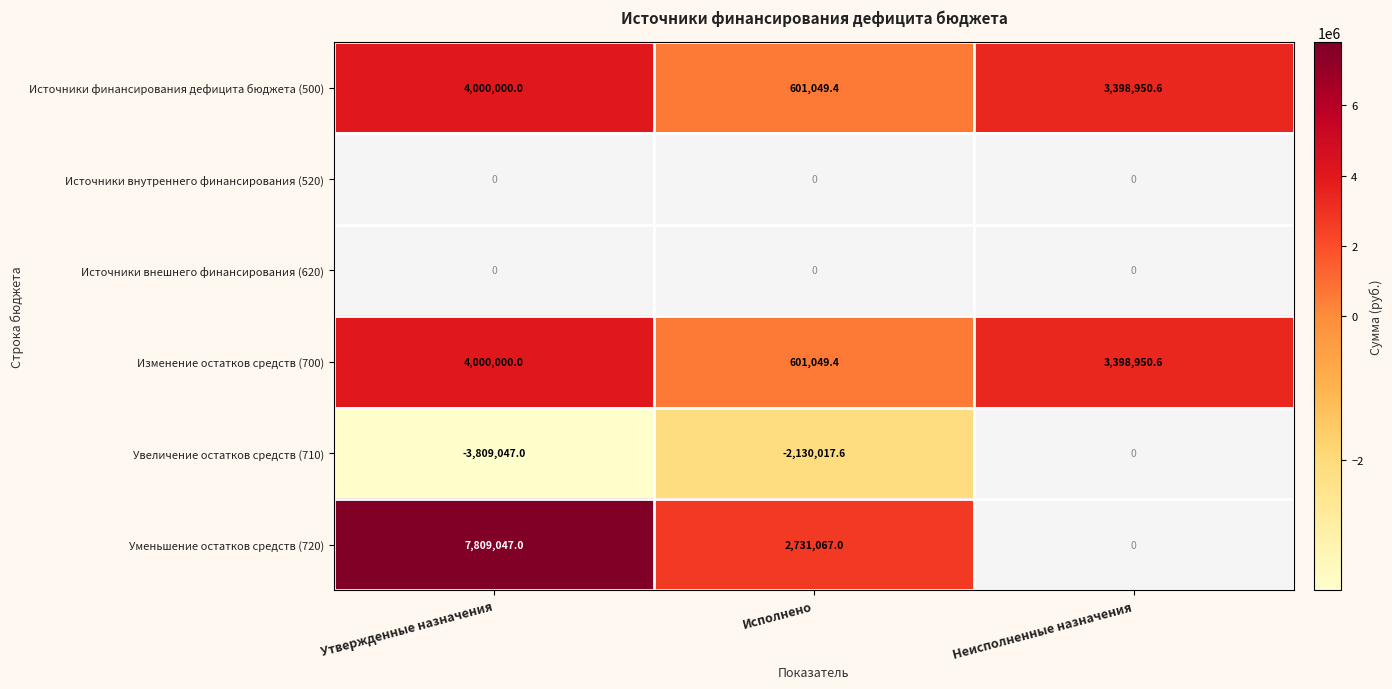

What is the smallest value displayed?

-3809047.0